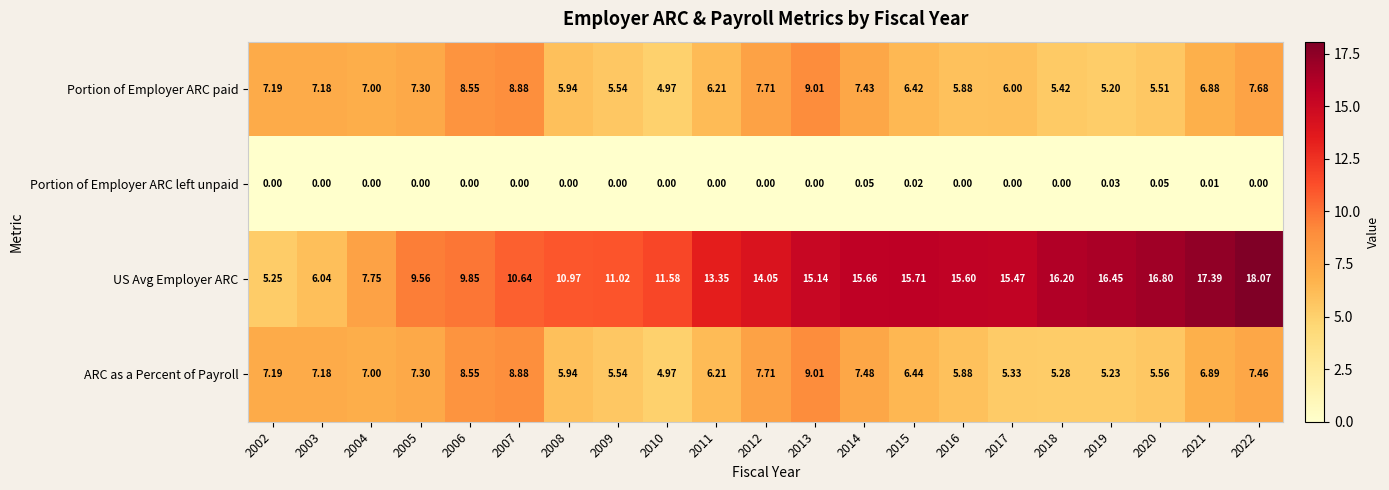

Which series has the largest total across all categories?

US Avg Employer ARC